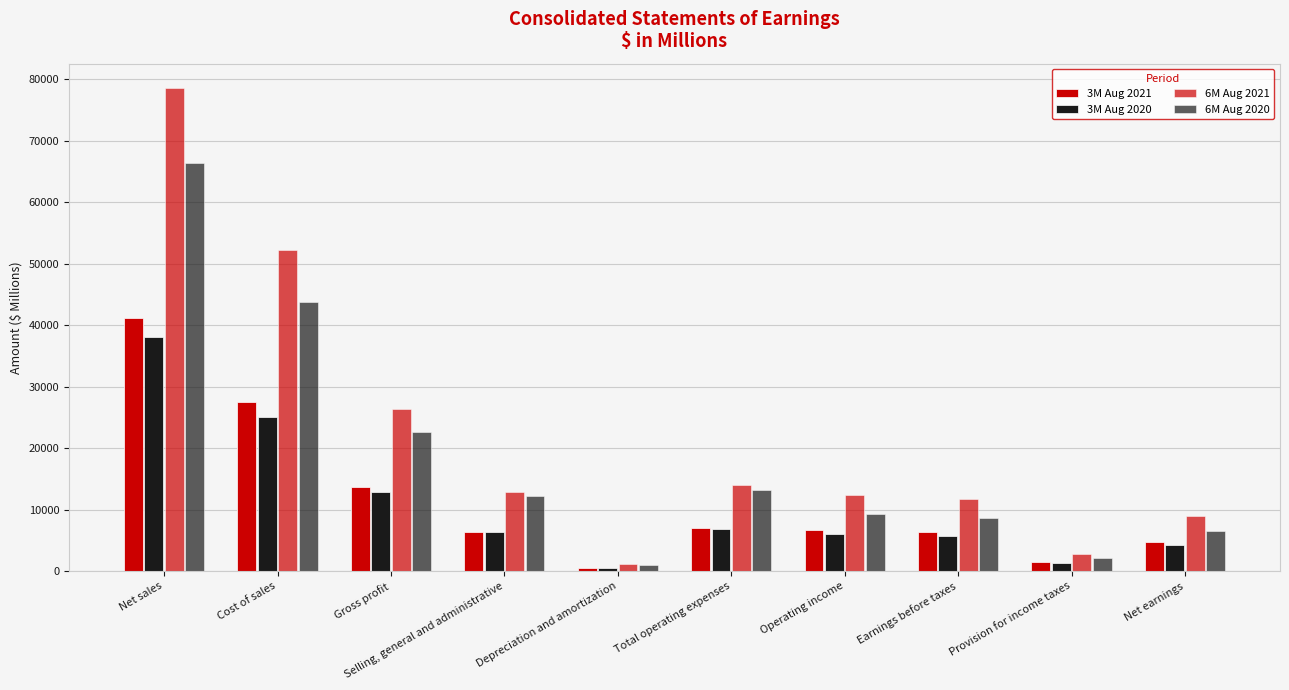

Are the bars horizontal?

No